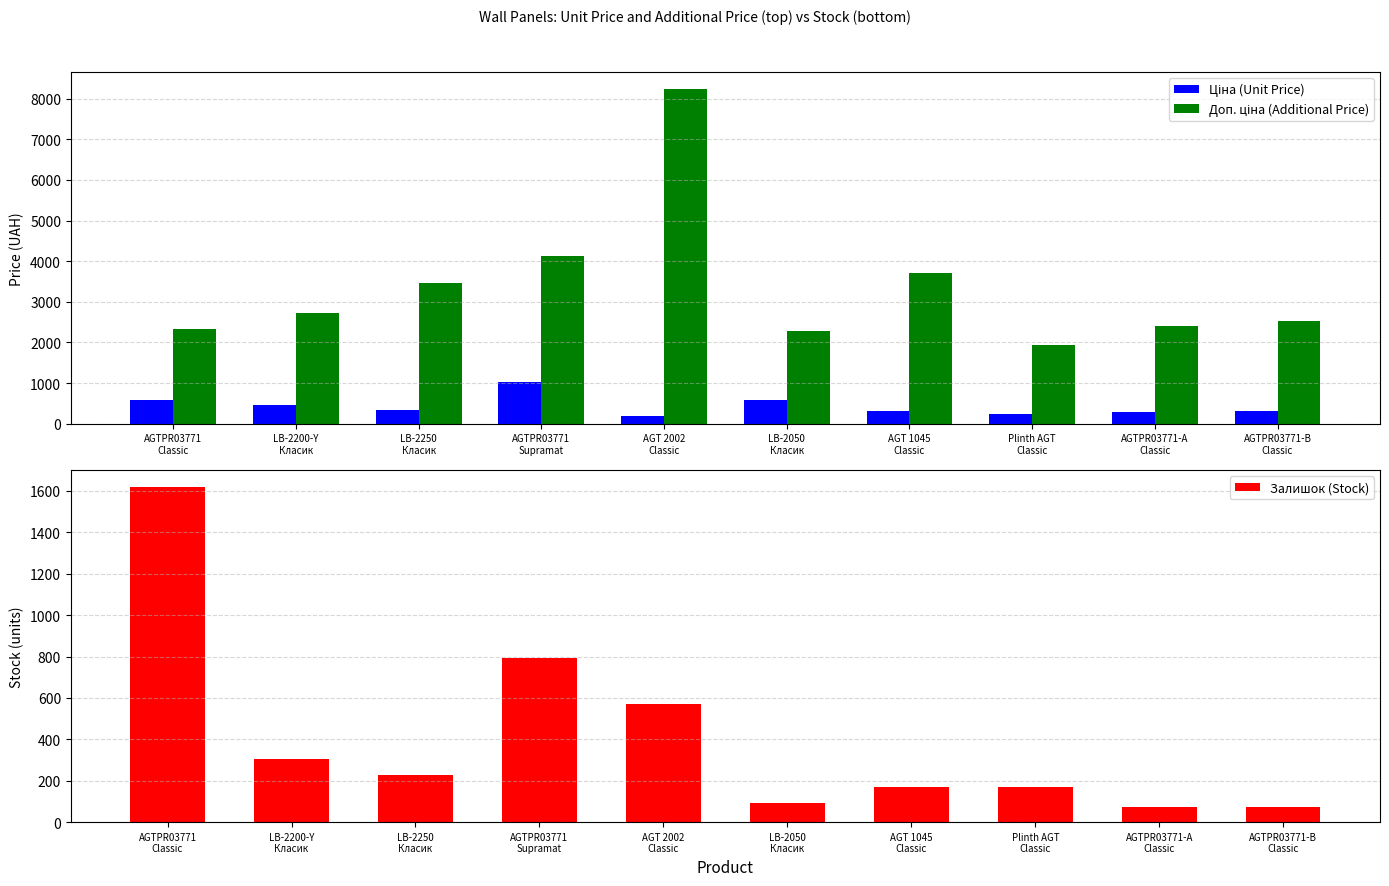

How many series are shown in this chart?

3